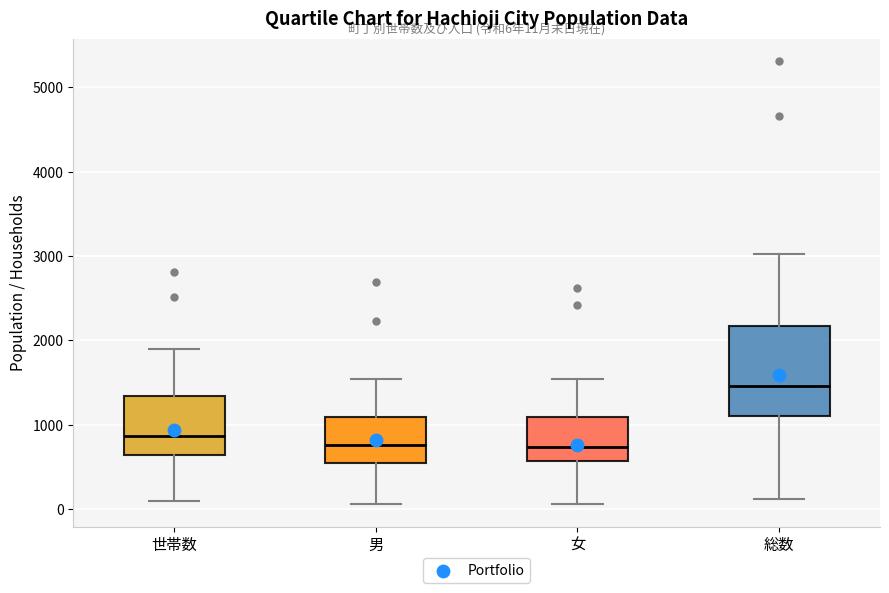

Which box's median line is the highest?

総数